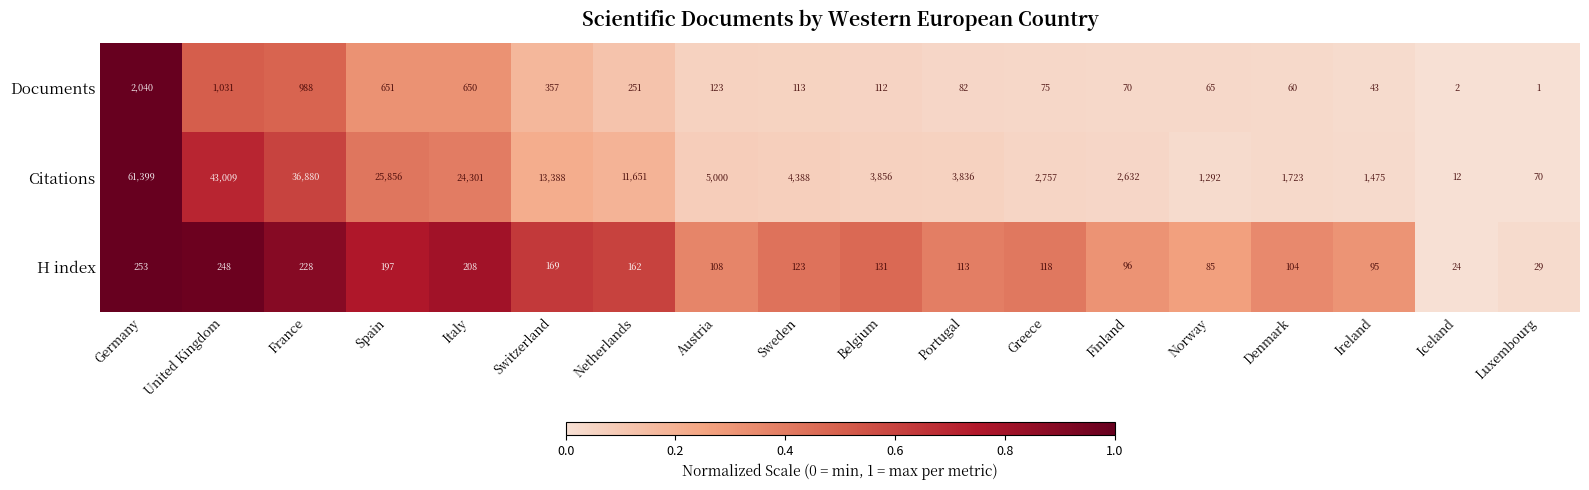

The Citations series shows 404 at Denmark. True or false?

False